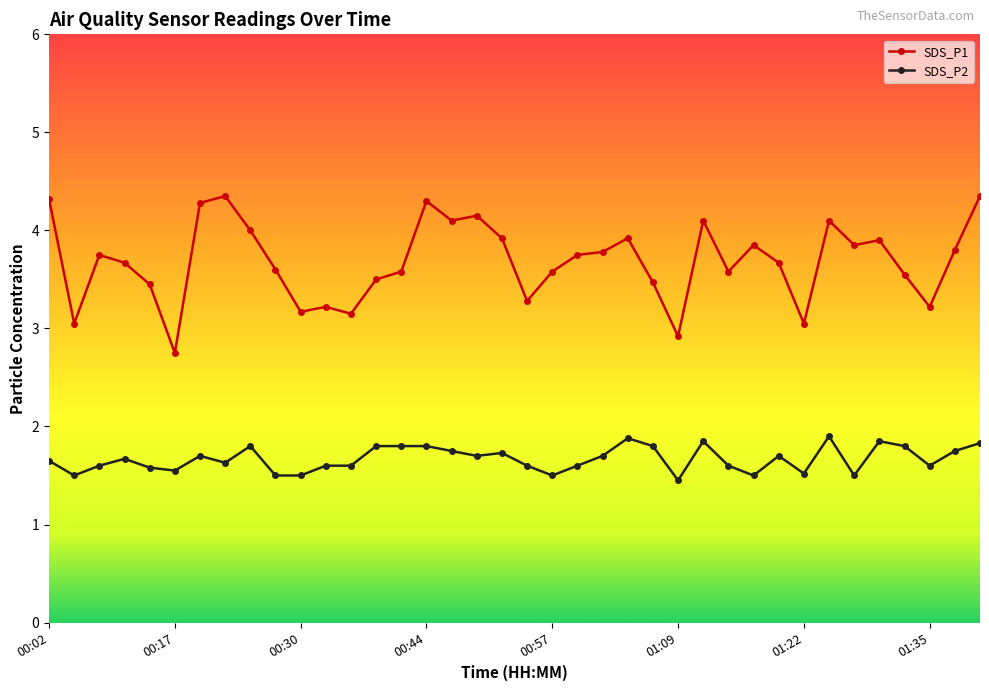

True or false: SDS_P2 and SDS_P1 cross at least once.

False